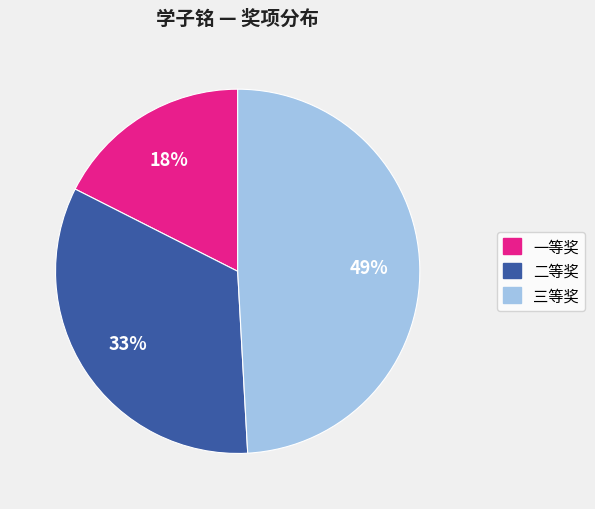

True or false: 二等奖 accounts for 27% of the total.

False